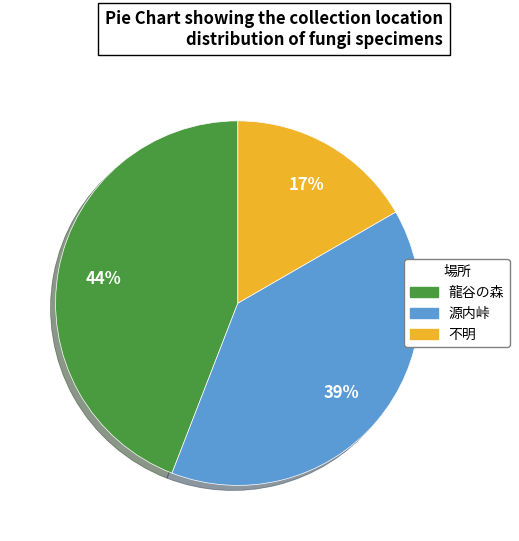

What is the ratio of the value at 龍谷の森 to the value at 源内峠?

1.1